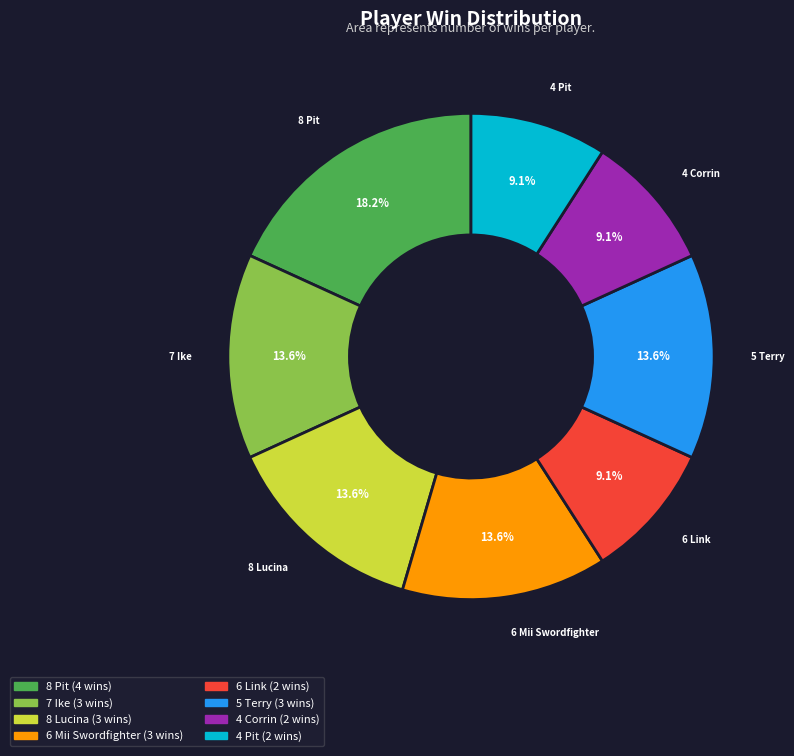

Is there any slice that represents more than half of the pie?

No